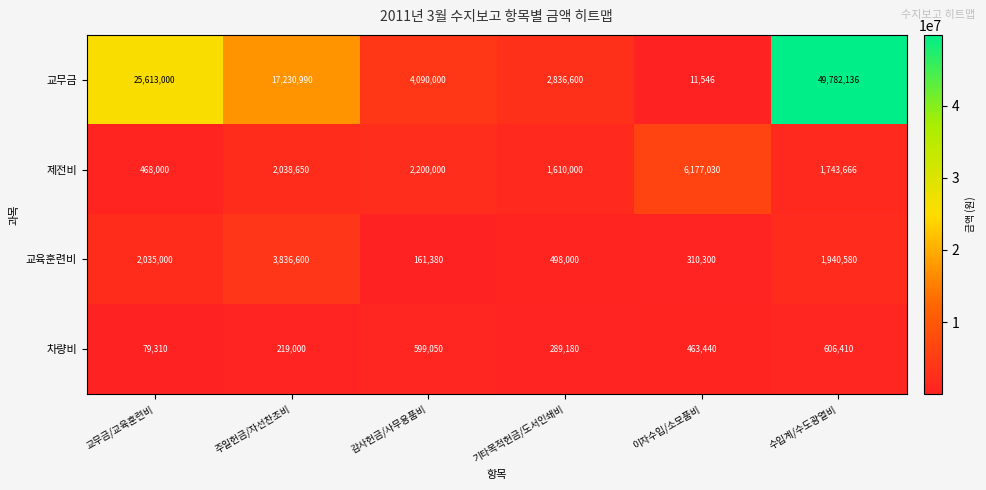

Reading left to right, what are all the values shown in this chart?

교무금: 25613000	17230990	4090000	2836600	11546	49782136
제전비: 468000	2038650	2200000	1610000	6177030	1743666
교육훈련비: 2035000	3836600	161380	498000	310300	1940580
차량비: 79310	219000	599050	289180	463440	606410